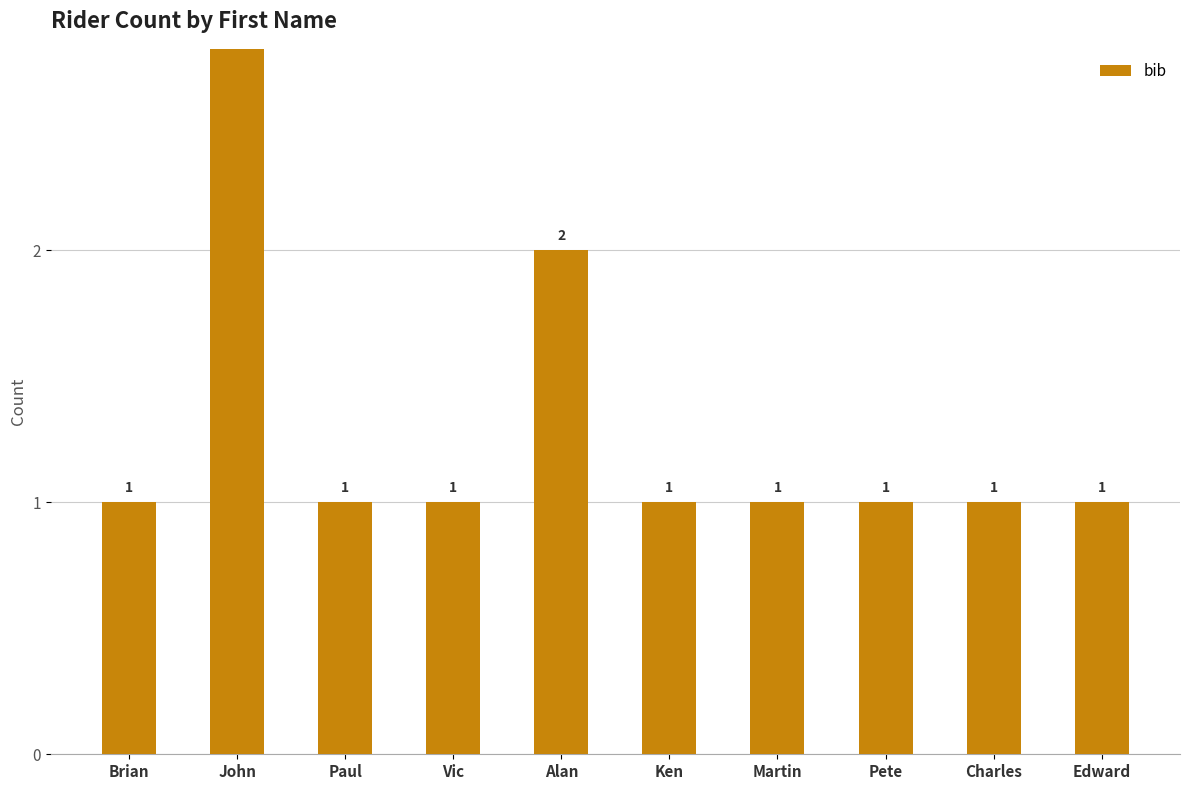

Read the value at Edward.

1